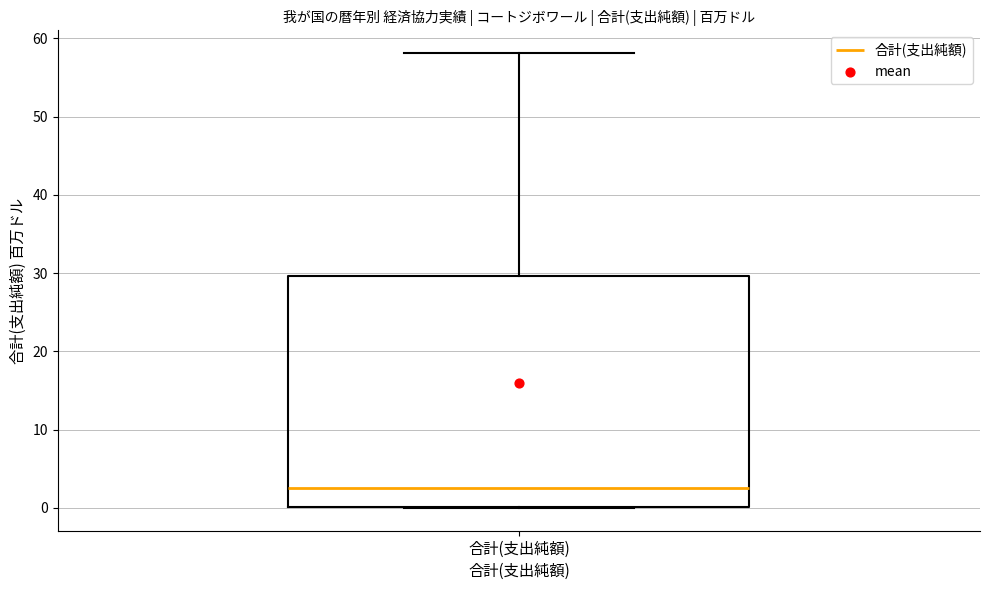

Transcribe this box plot: give where the median line is, the range the box spans, and where the two whiskers end, as read against the y-axis. The values are not printed on the chart, so give them approximately, as read against the axis.

median 3, box 0 to 30, whiskers 0 to 58